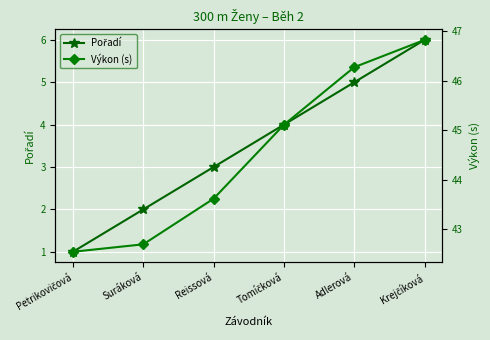

Which category has the highest value in the Výkon (s) series?

Krejčíková